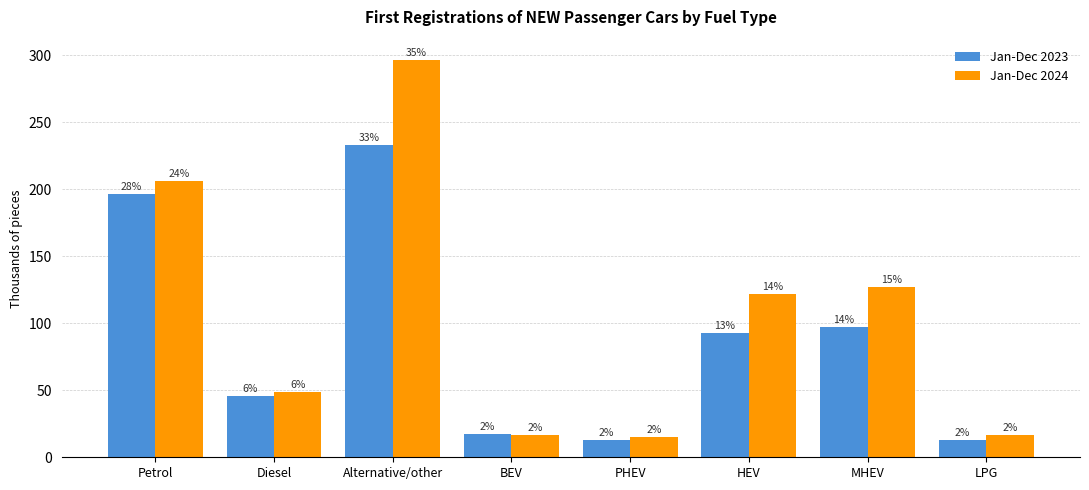

How many groups of bars are there?

8